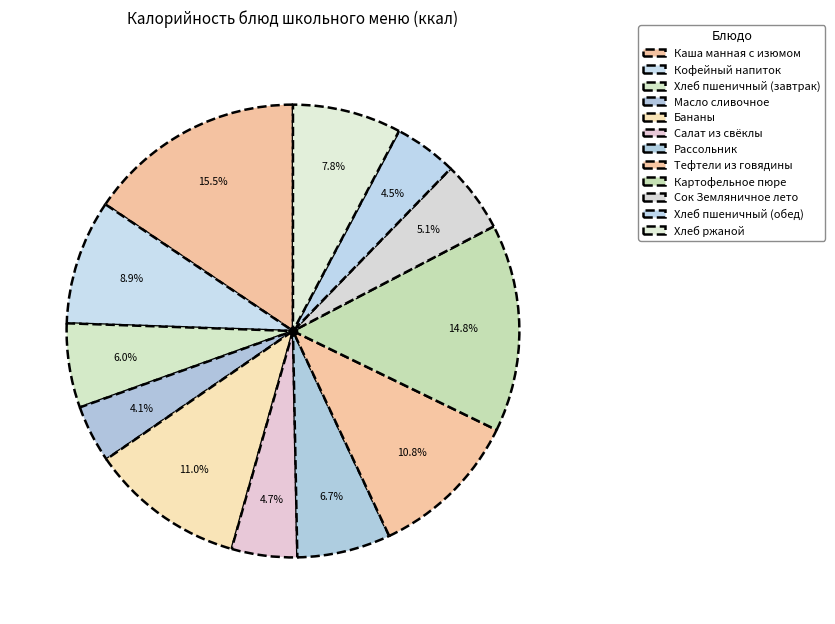

How many slices are in this pie chart?

12